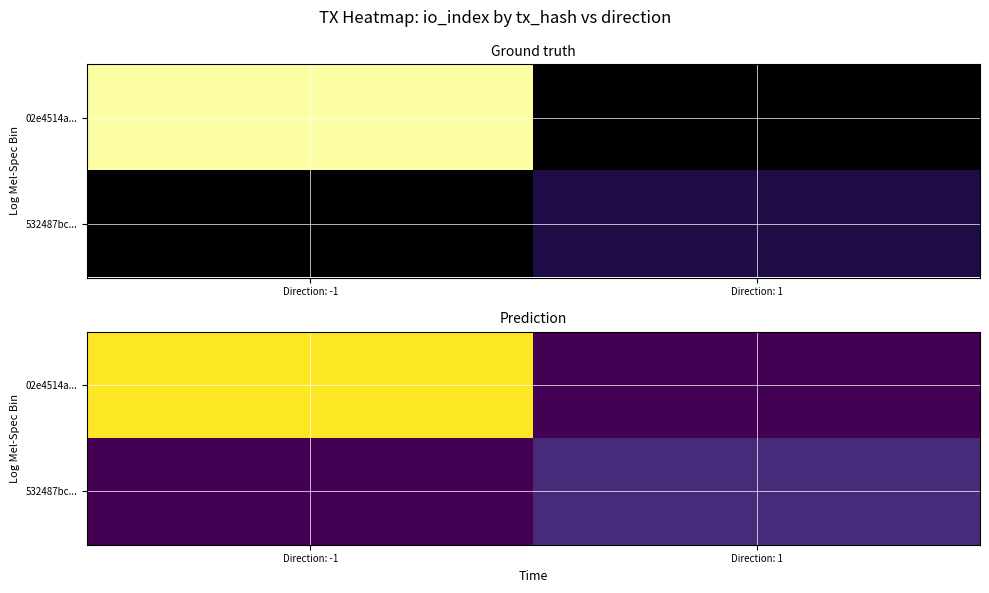

What is the spread (max minus min) of values at Direction: -1?

17